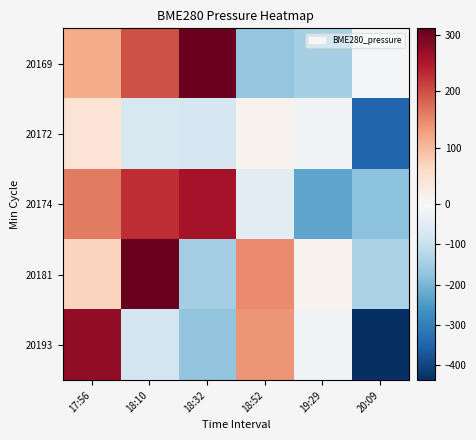

How many distinct data groups are displayed?

5